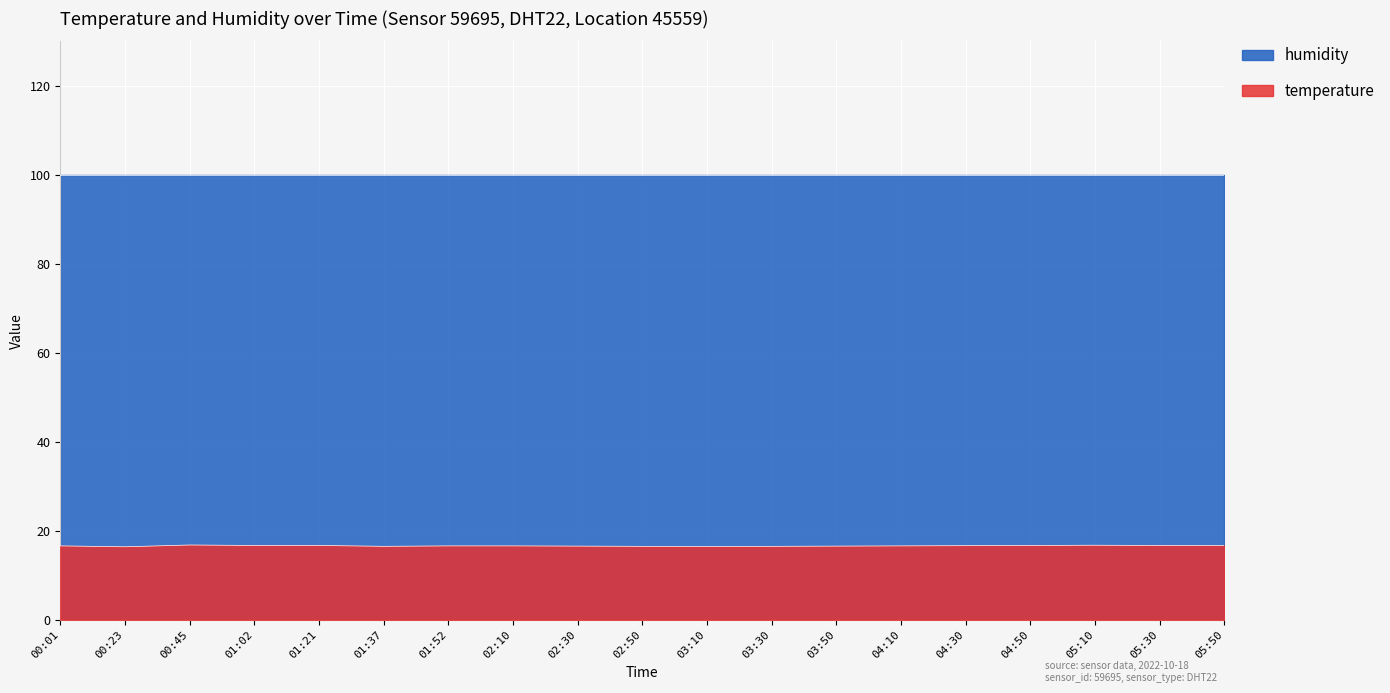

At how many categories does at least one series exceed 37?

19